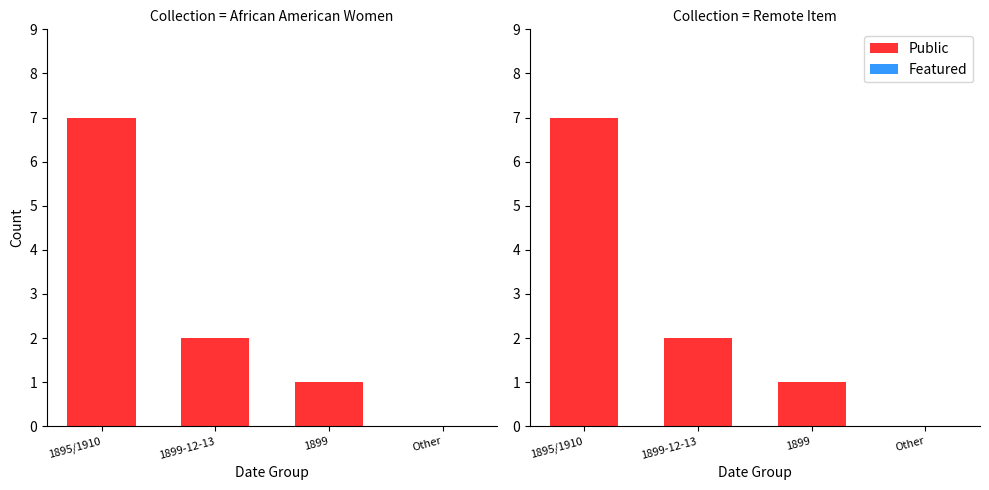

Read the Public value at 1899-12-13.

2